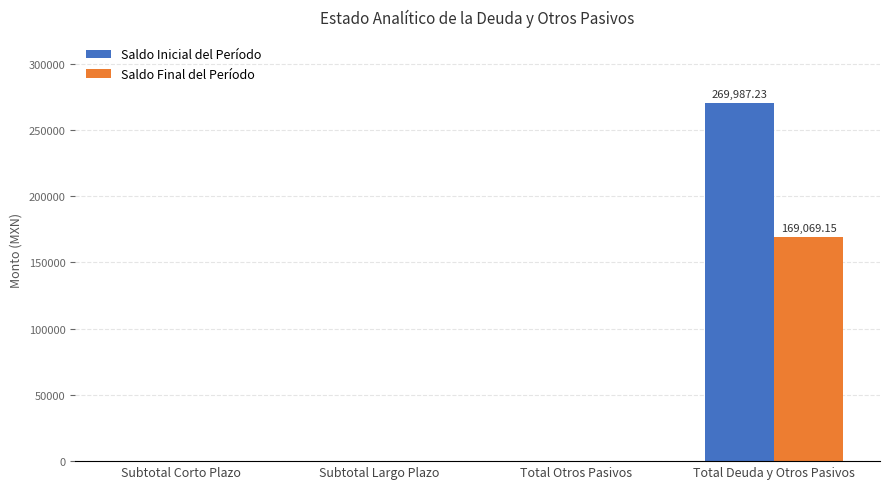

Which series has the largest total across all categories?

Saldo Inicial del Período